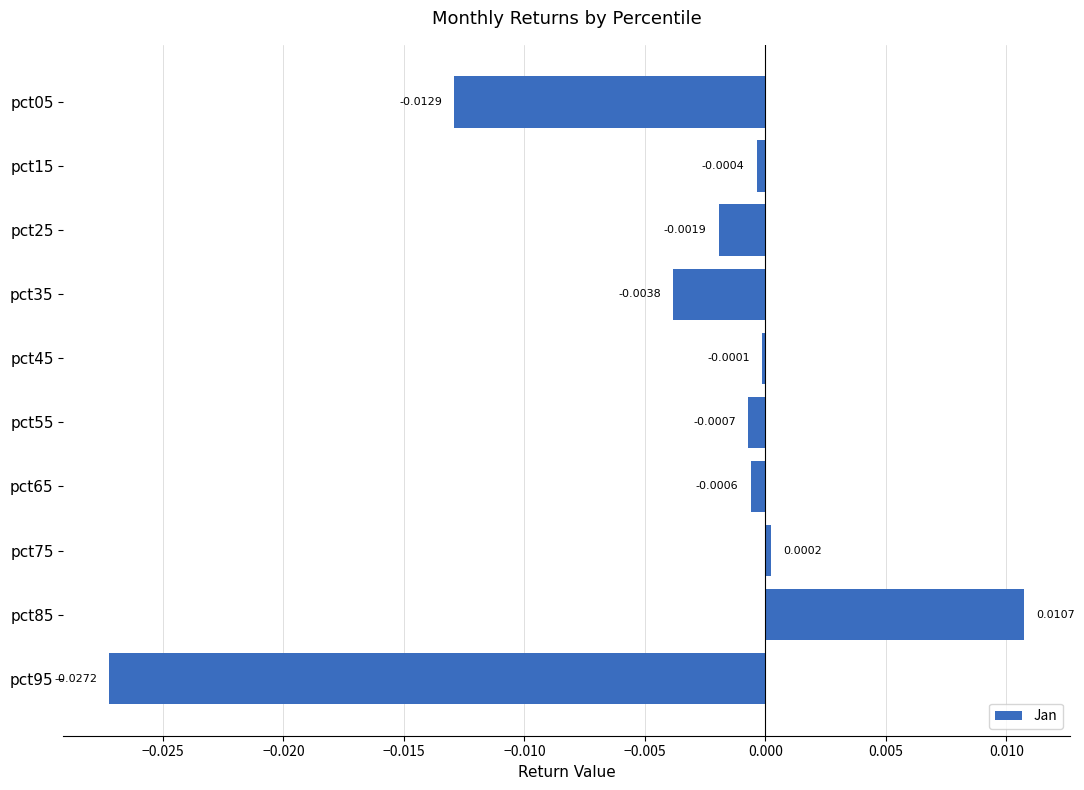

Rank the categories by value from lowest to highest.

pct95, pct05, pct35, pct25, pct55, pct65, pct15, pct45, pct75, pct85